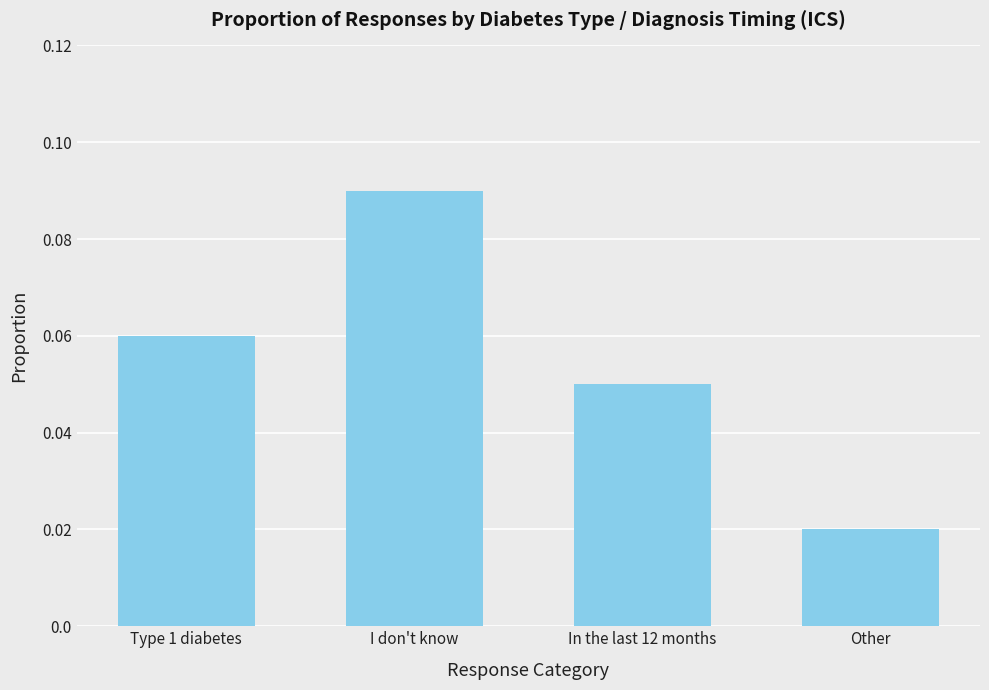

Which has a higher value, Type 1 diabetes or Other?

Type 1 diabetes